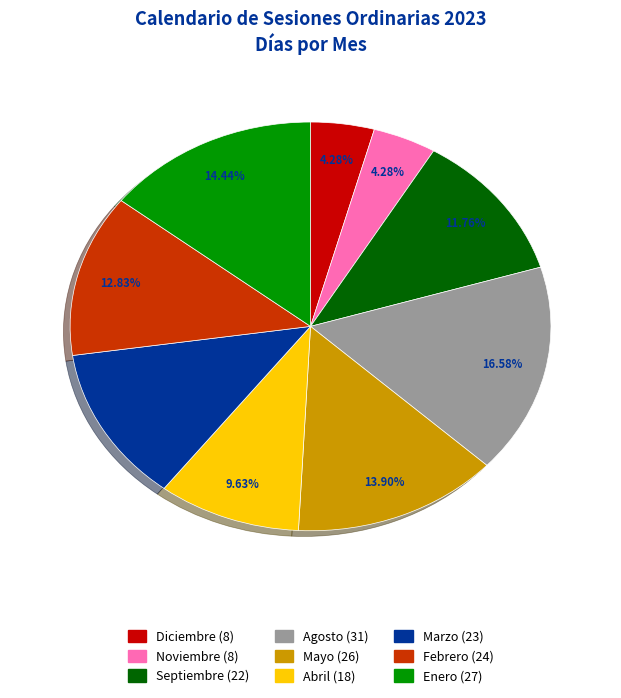

Between Marzo and Mayo, which is larger?

Mayo